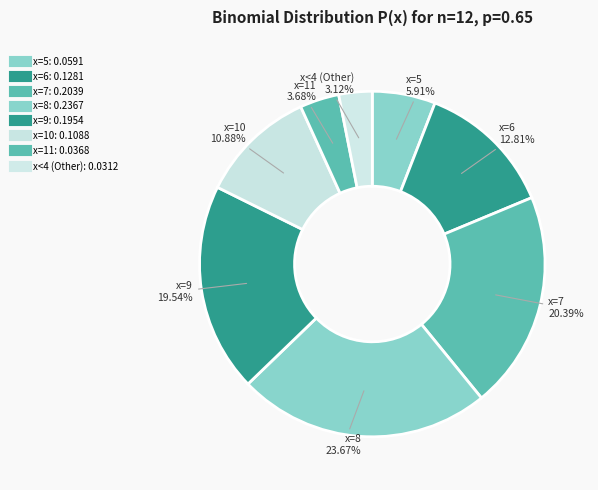

How many slices are in this pie chart?

8